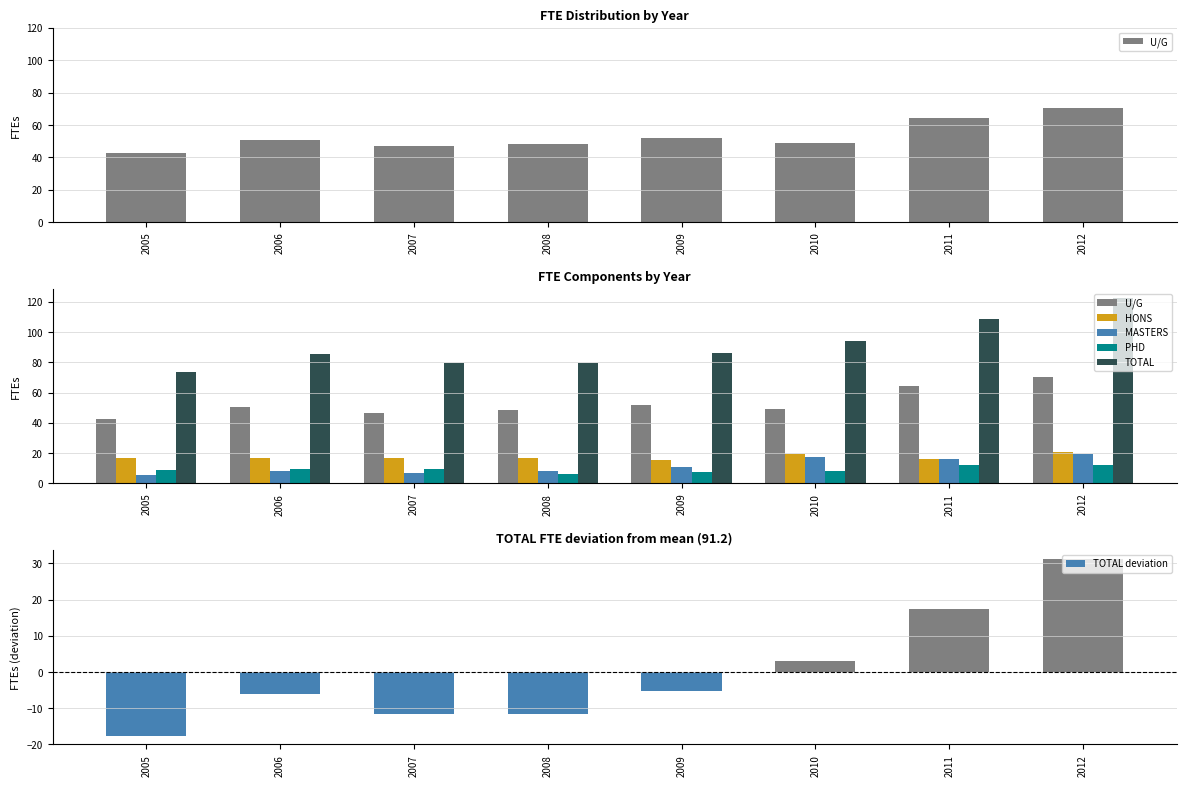

Reading right to left, transcribe all the data shown in this chart.

U/G: 2012=70.2	2011=64.4	2010=49.1	2009=51.8	2008=48.2	2007=46.7	2006=50.6	2005=42.4
HONS: 2012=20.8	2011=16.1	2010=19.5	2009=15.6	2008=17.0	2007=16.7	2006=16.8	2005=16.4
MASTERS: 2012=19.7	2011=16.1	2010=17.6	2009=11.0	2008=8.3	2007=6.6	2006=8.4	2005=5.7
PHD: 2012=11.8	2011=12.0	2010=8.1	2009=7.6	2008=6.1	2007=9.7	2006=9.4	2005=9.1
TOTAL: 2012=122.5	2011=108.6	2010=94.3	2009=86.0	2008=79.6	2007=79.7	2006=85.2	2005=73.6
TOTAL deviation: 2012=31.3	2011=17.4	2010=3.1	2009=-5.2	2008=-11.6	2007=-11.5	2006=-6.0	2005=-17.6